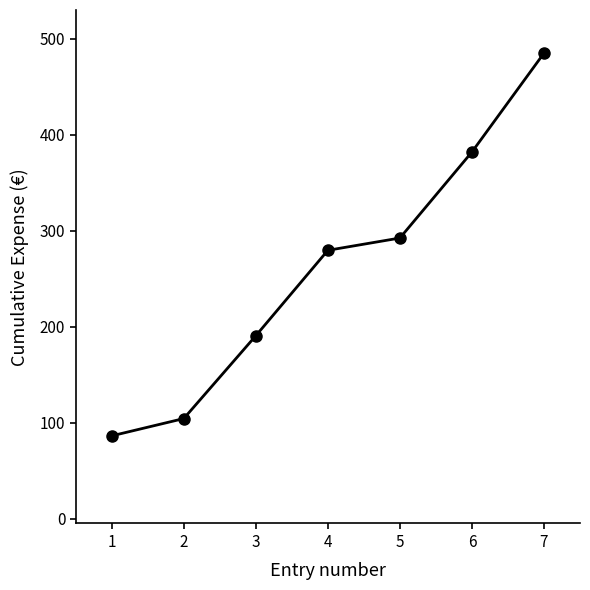

Which category has the highest value across all series?

7